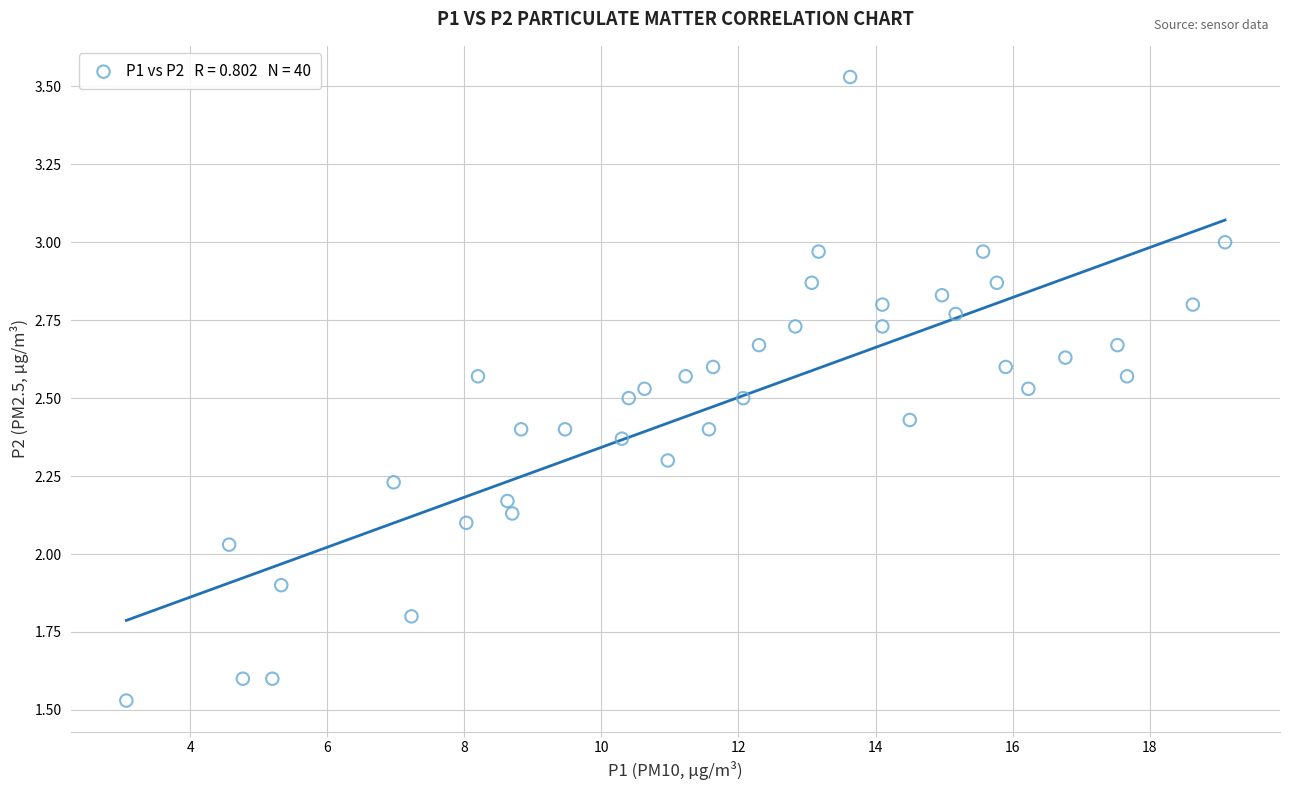

What is the range of X values (max minus min)?

16.0